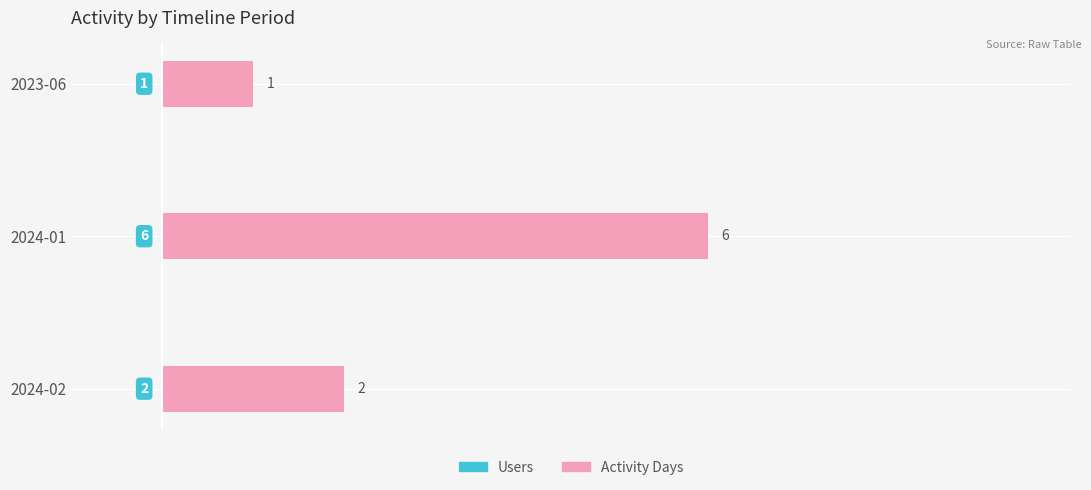

What are all the series names shown in the legend?

Users, Activity Days